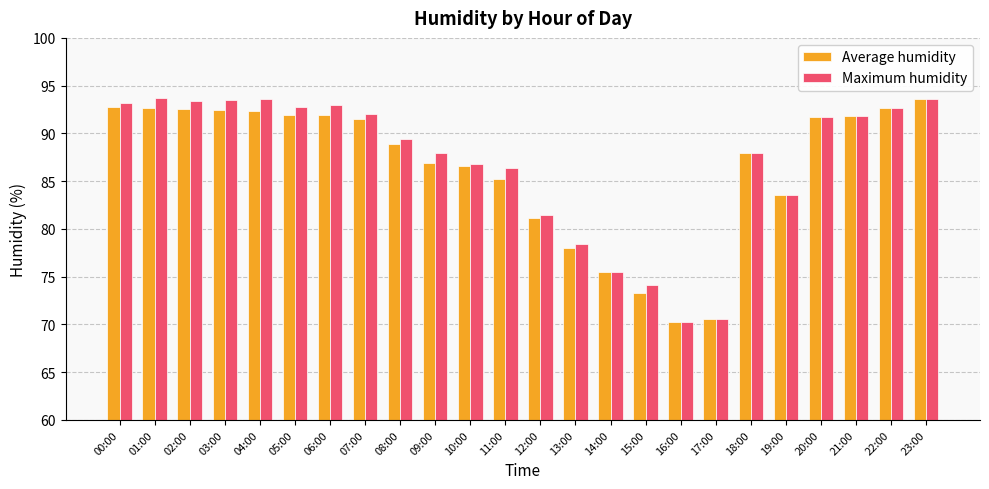

Which series has the largest total across all categories?

Maximum humidity